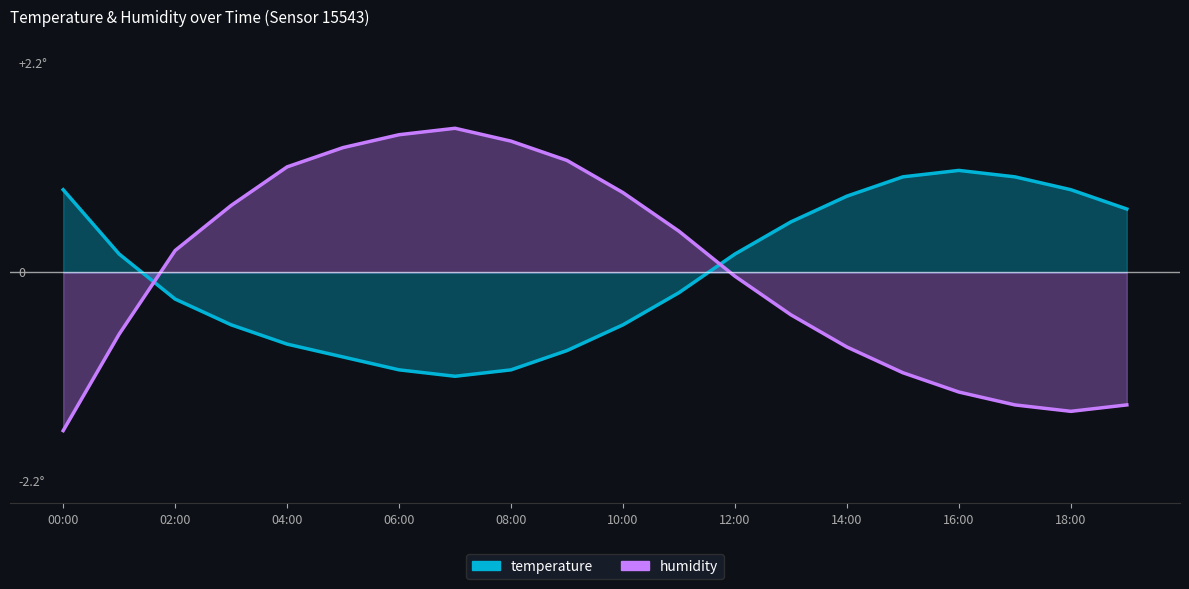

Which series has the largest range (max minus min)?

humidity